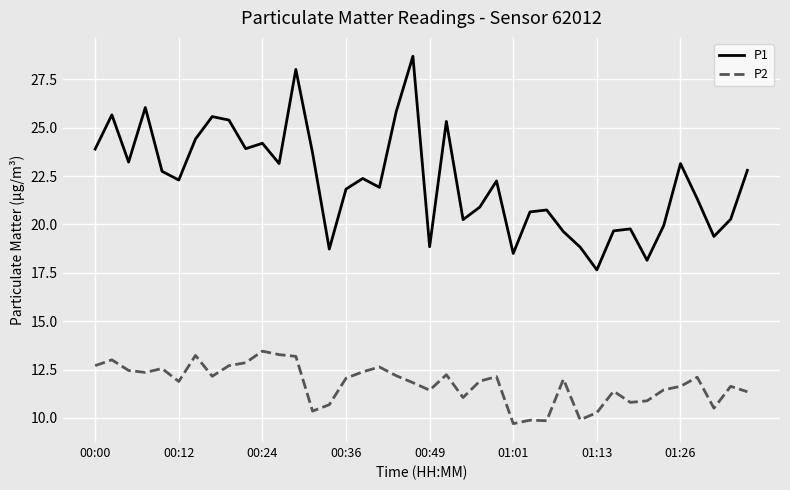

What is the minimum value for P2?

9.7